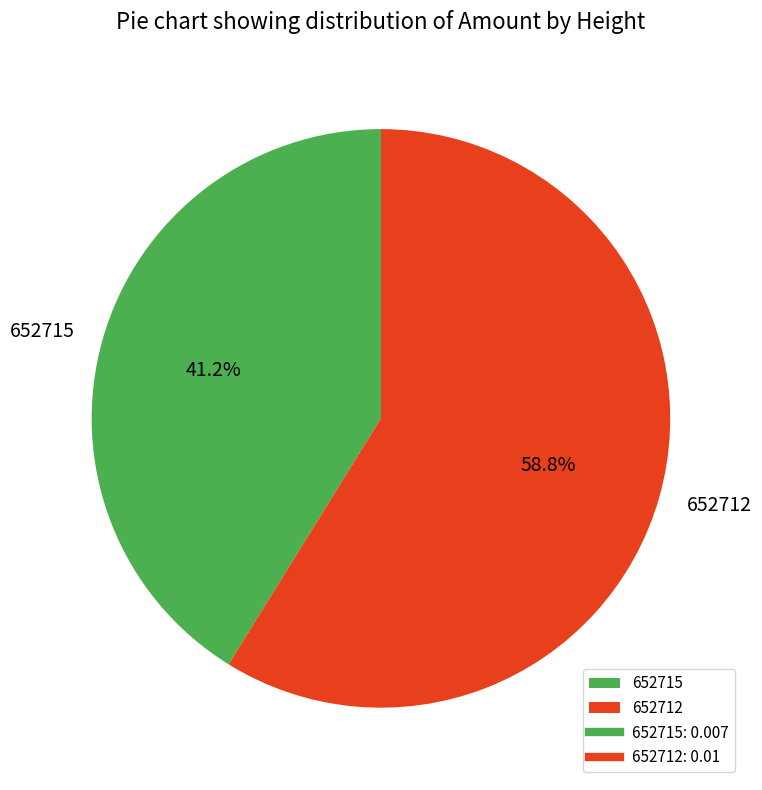

Does 652712 account for over 50% of the chart?

Yes